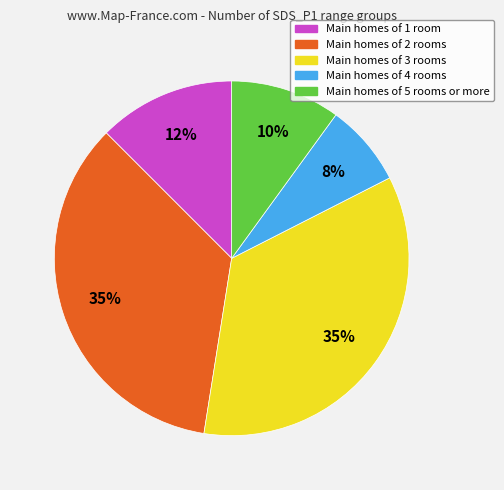

Which has a higher value, Main homes of 4 rooms or Main homes of 3 rooms?

Main homes of 3 rooms